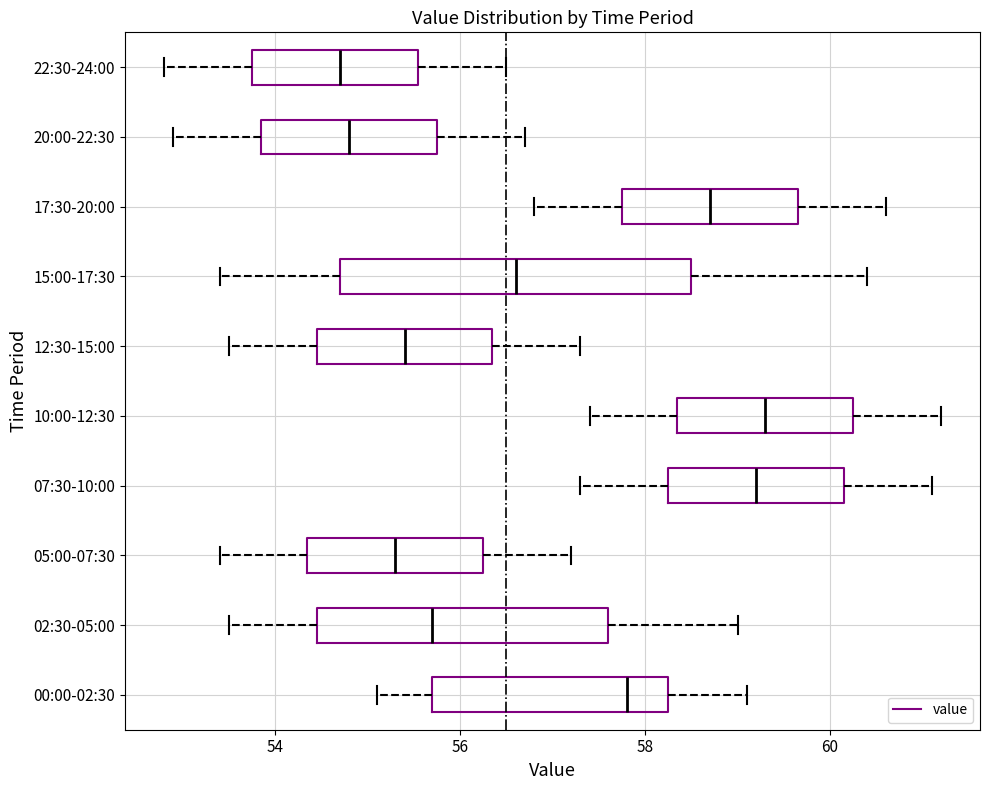

Reading bottom to top, transcribe this box plot: for each box, give where its median line is, the range the box spans, and where its two whiskers end, as read against the x-axis. The values are not printed on the chart, so give them approximately, as read against the axis.

00:00-02:30: median 57.8, box 55.8 to 58.2, whiskers 55.2 to 59.2
02:30-05:00: median 55.8, box 54.4 to 57.6, whiskers 53.6 to 59.0
05:00-07:30: median 55.4, box 54.4 to 56.2, whiskers 53.4 to 57.2
07:30-10:00: median 59.2, box 58.2 to 60.2, whiskers 57.4 to 61.2
10:00-12:30: median 59.4, box 58.4 to 60.2, whiskers 57.4 to 61.2
12:30-15:00: median 55.4, box 54.4 to 56.4, whiskers 53.6 to 57.4
15:00-17:30: median 56.6, box 54.8 to 58.6, whiskers 53.4 to 60.4
17:30-20:00: median 58.8, box 57.8 to 59.6, whiskers 56.8 to 60.6
20:00-22:30: median 54.8, box 53.8 to 55.8, whiskers 53.0 to 56.8
22:30-24:00: median 54.8, box 53.8 to 55.6, whiskers 52.8 to 56.6